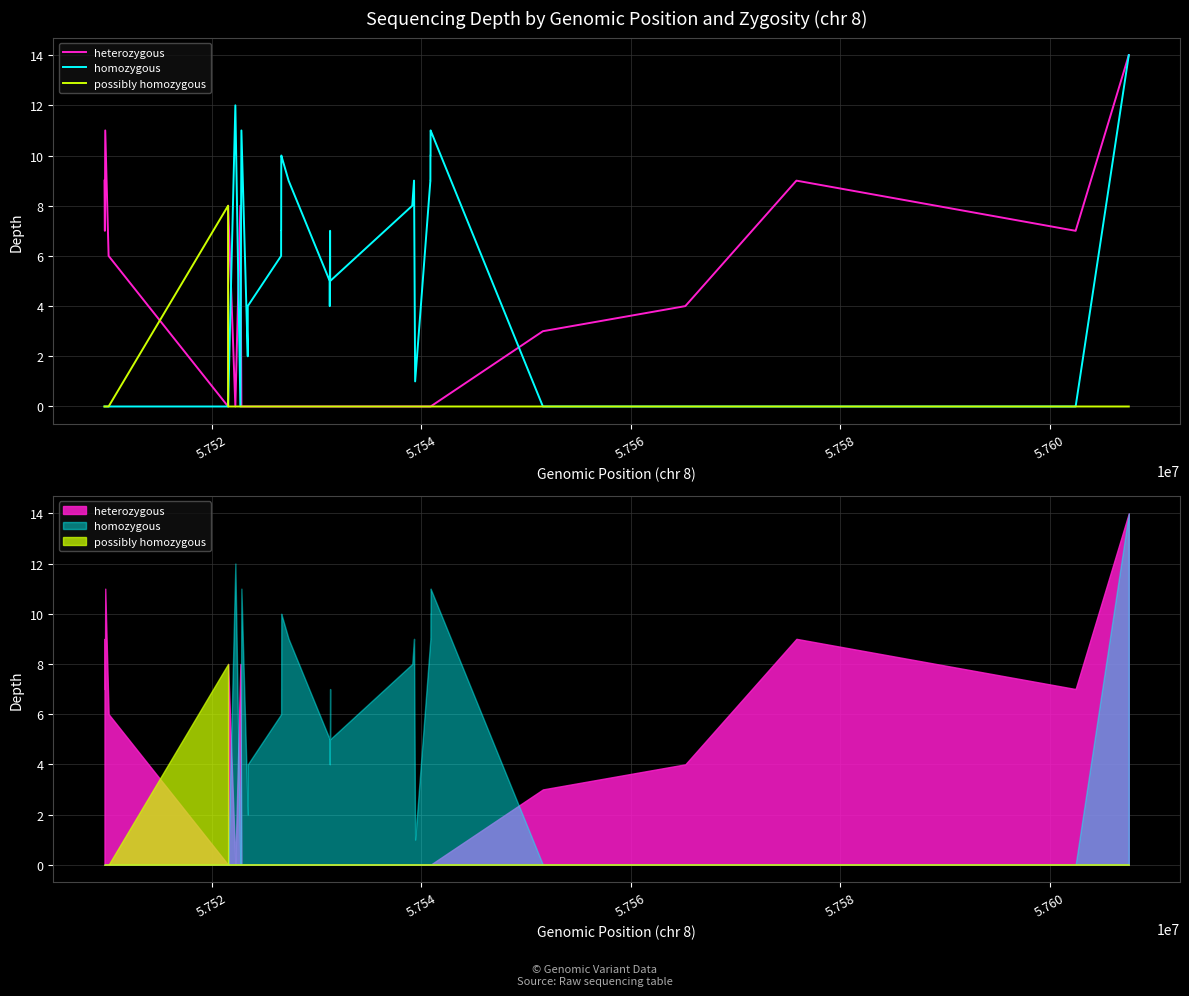

True or false: homozygous has more than 2 interior local peaks.

False